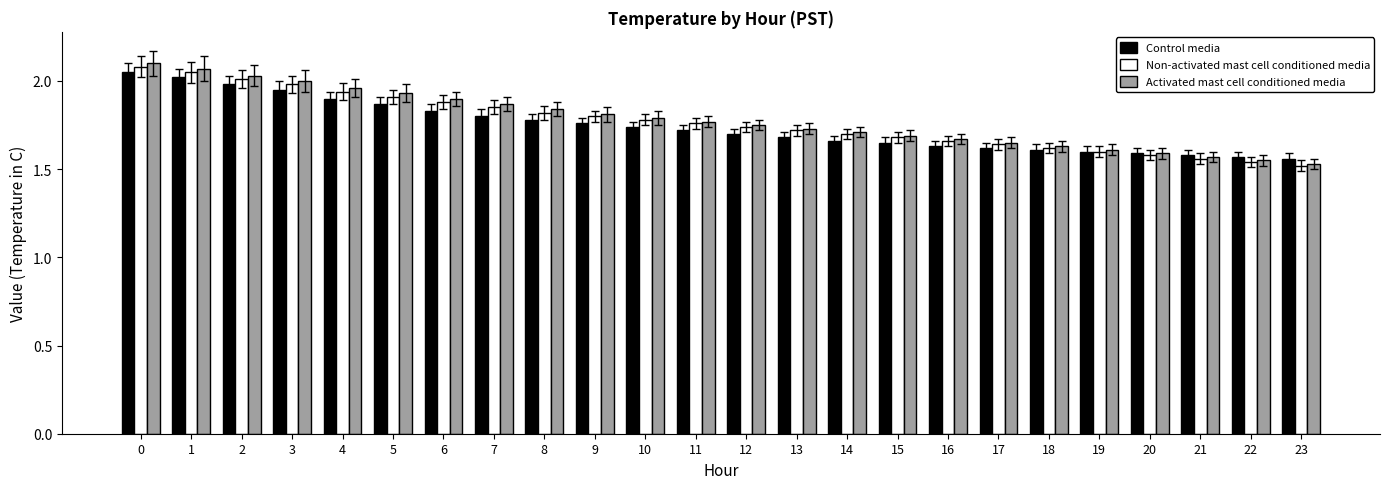

What is the difference between the second highest and second lowest values in the Activated mast cell conditioned media series?

0.5